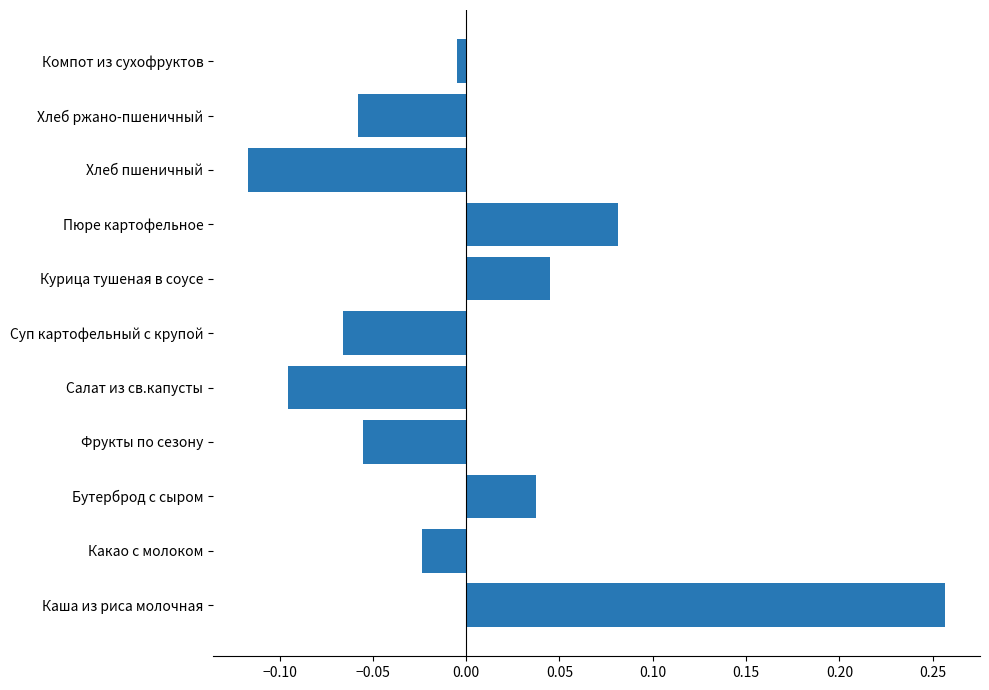

Which label corresponds to the smallest value in the chart?

Хлеб пшеничный